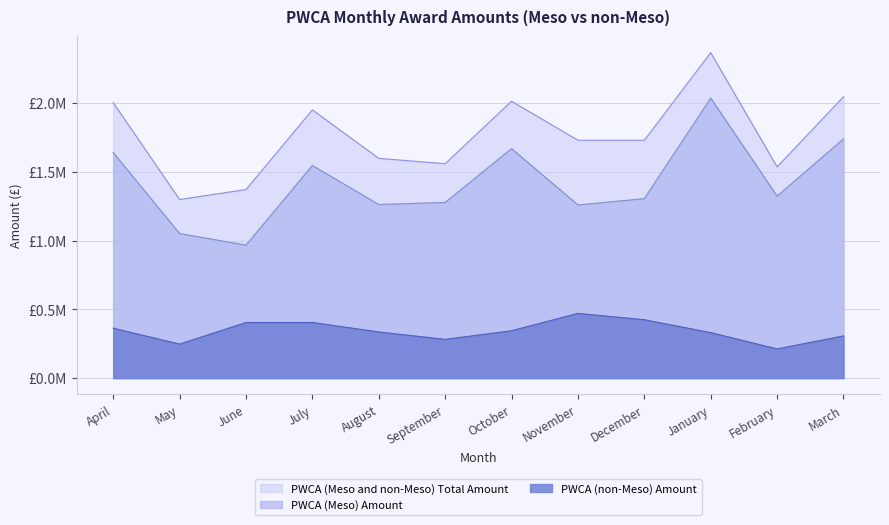

What is the difference between the maximum and minimum values in the PWCA (Meso) Amount series?

1070162.4